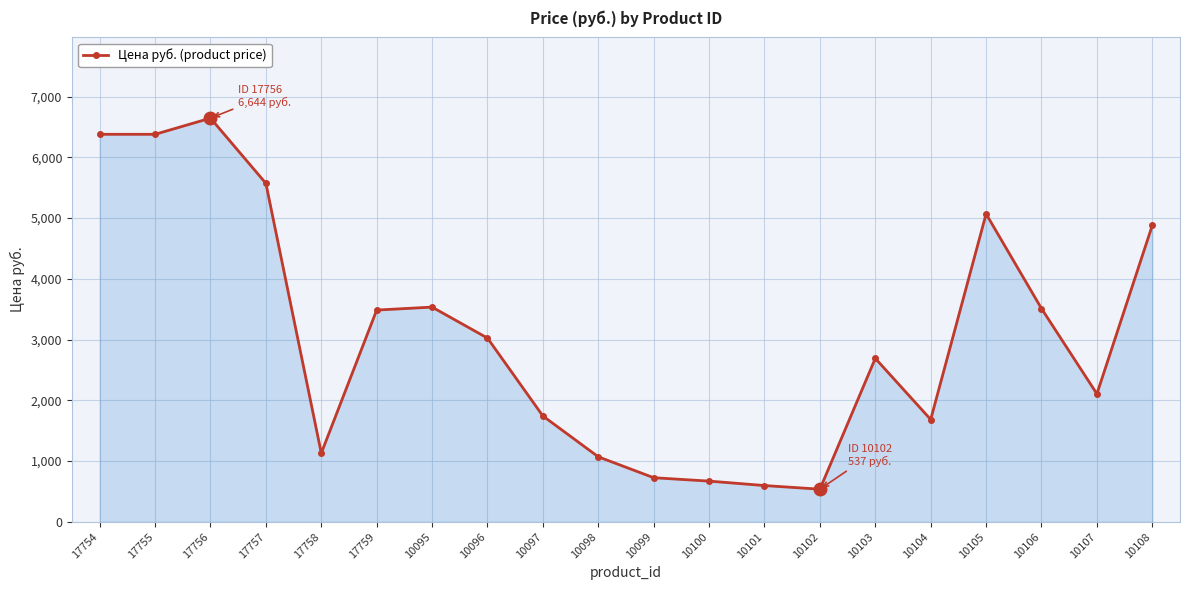

Approximately how many times larger is the value at 10102 compared to 10097?

0.3